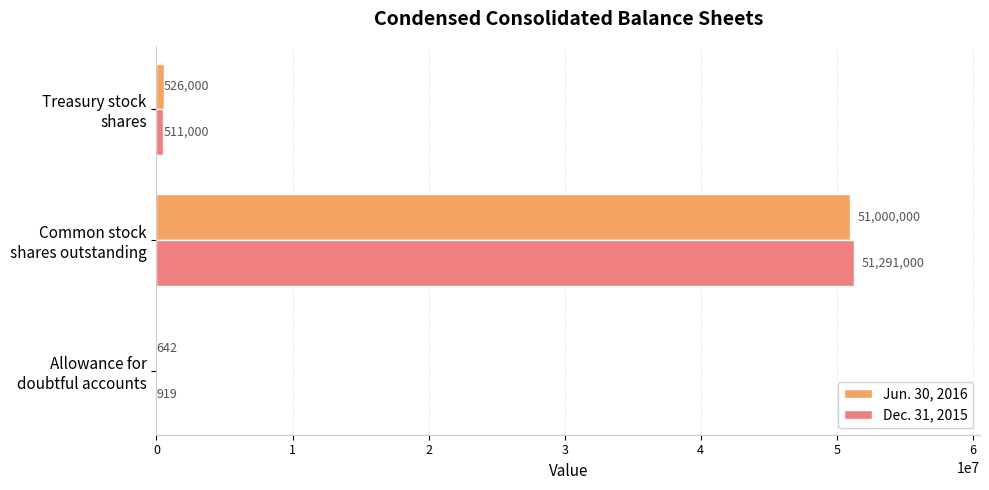

What is the highest value of the Dec. 31, 2015 series?

51291000